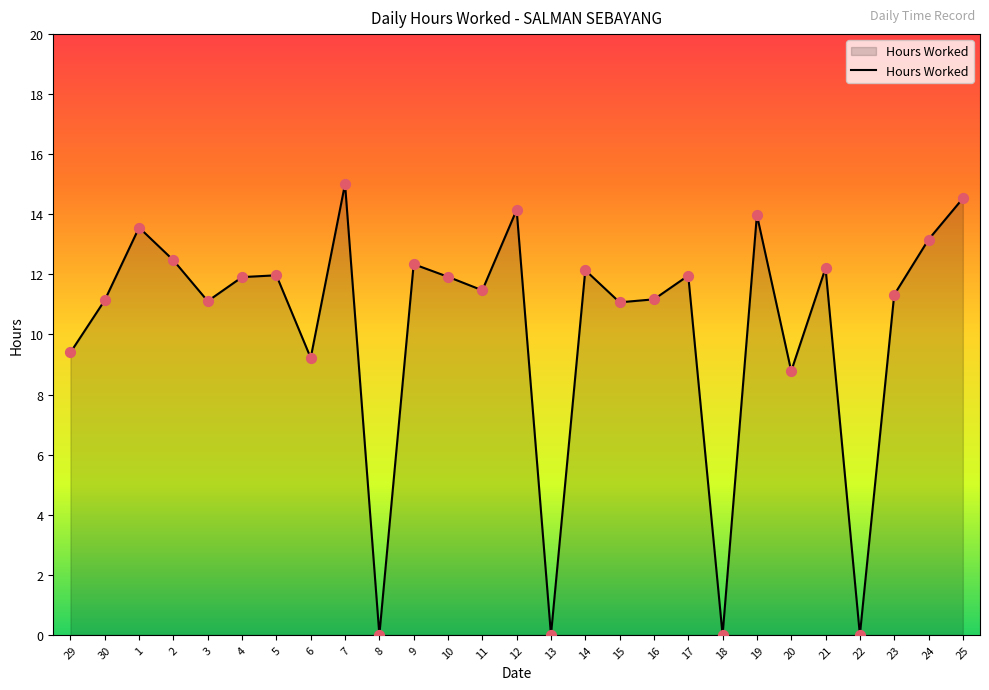

Which has a higher value, 15 or 2?

2